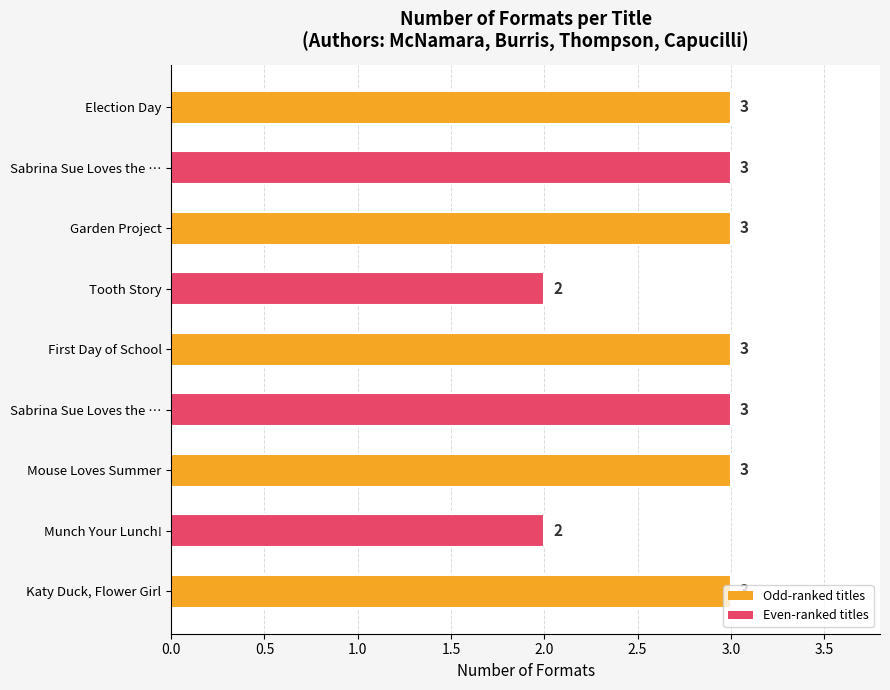

How many bars are there in total?

9